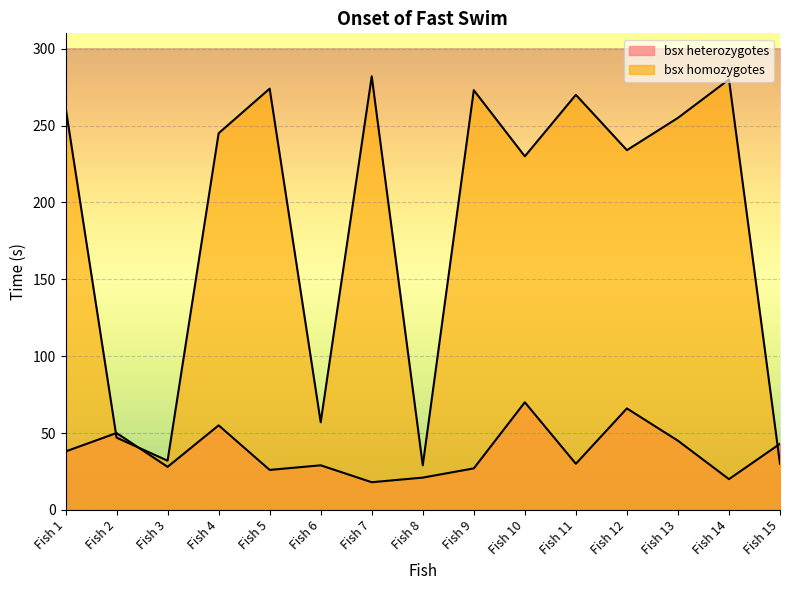

Which category has the highest value across all series?

Fish 7